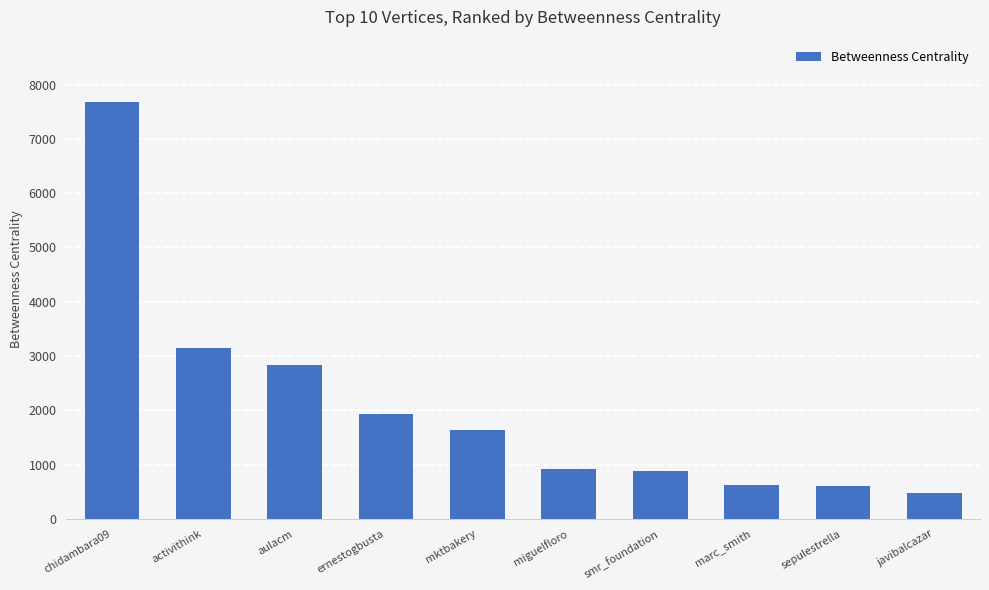

What position from the right is activithink?

9